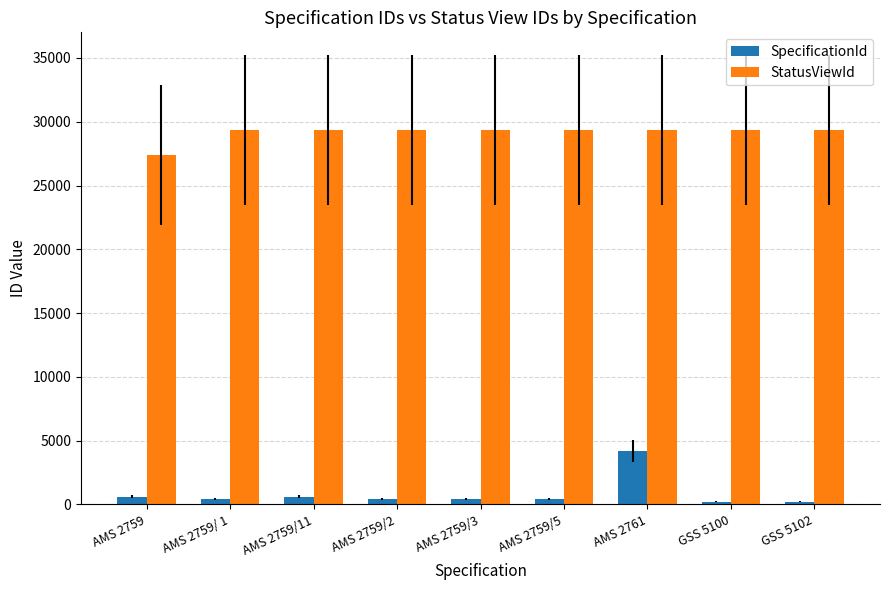

At which label is StatusViewId closest to 28391?

AMS 2759/11